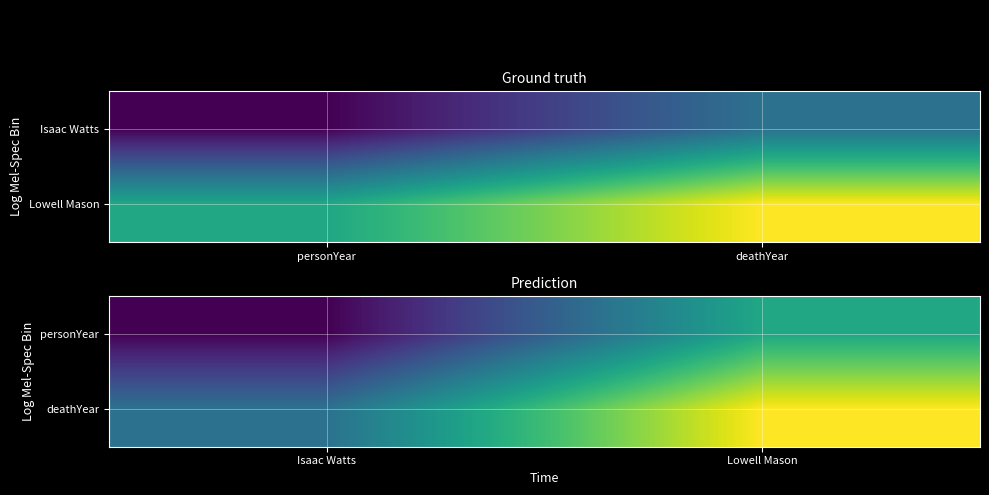

True or false: personYear has a value of 1792 at Lowell Mason.

True